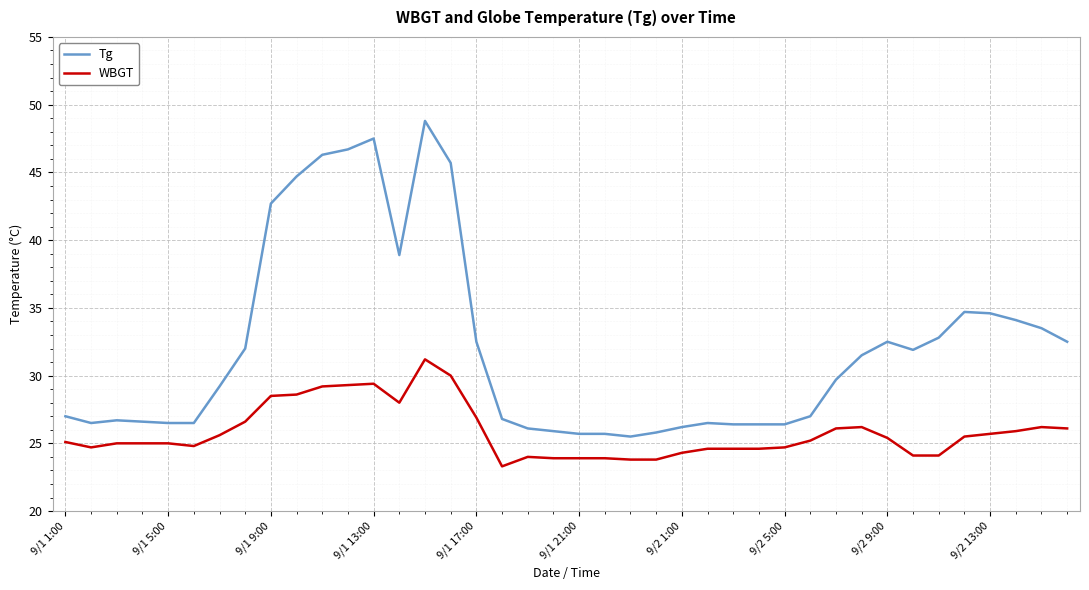

At how many categories does at least one series exceed 40?

7